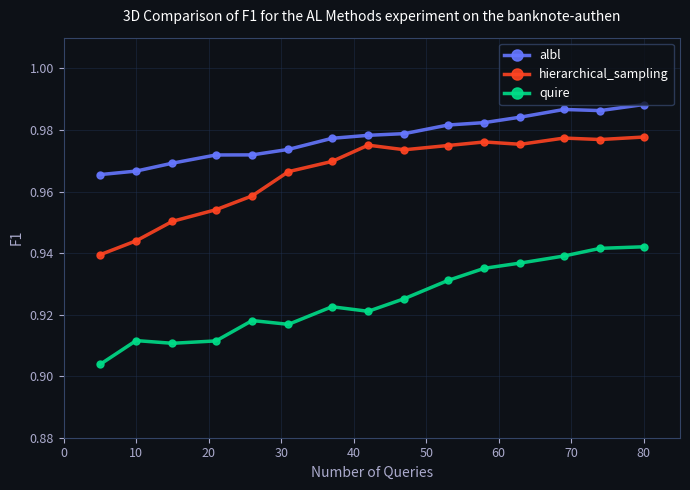

How many albl values are between 0 and 1?

15